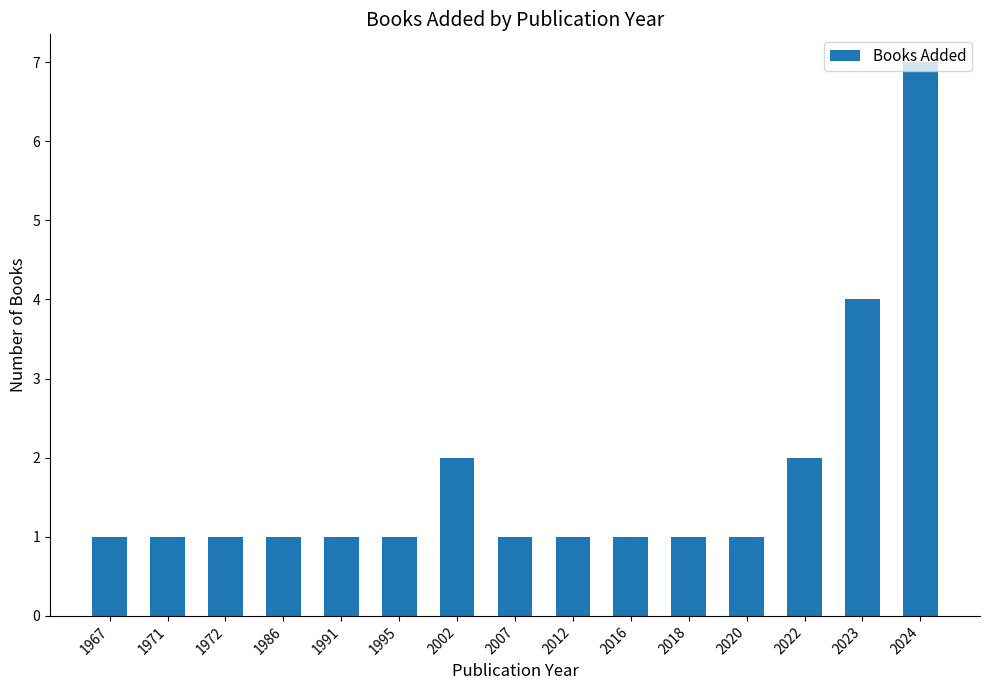

How many values are between 1 and 2?

13